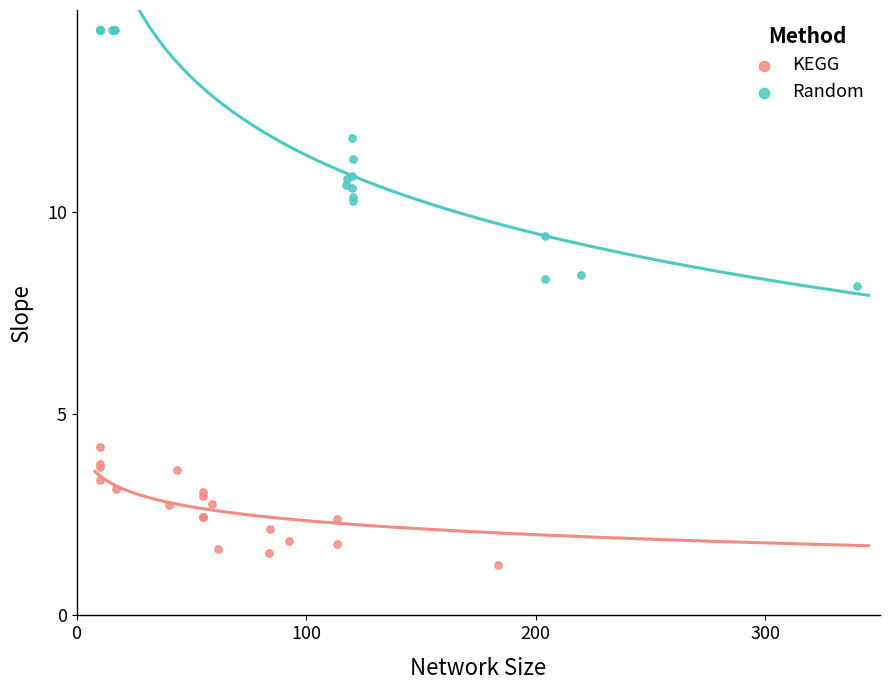

Which series contains the lowest Y value?

KEGG